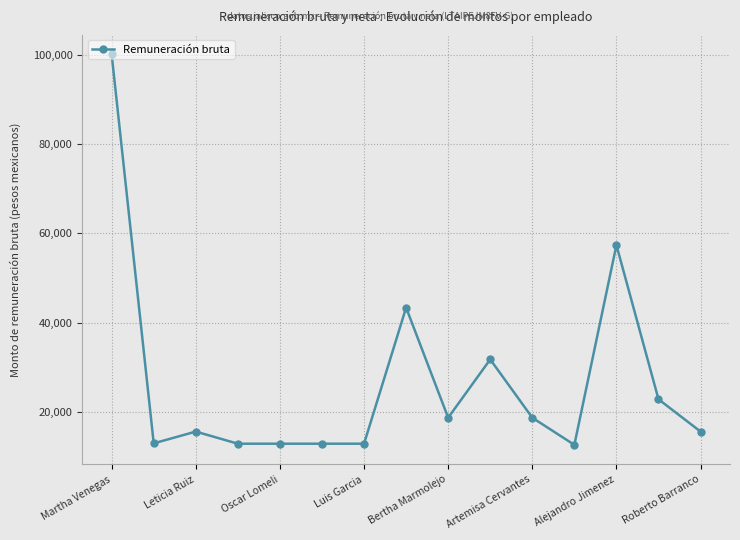

What is the sum of all values?

400933.2